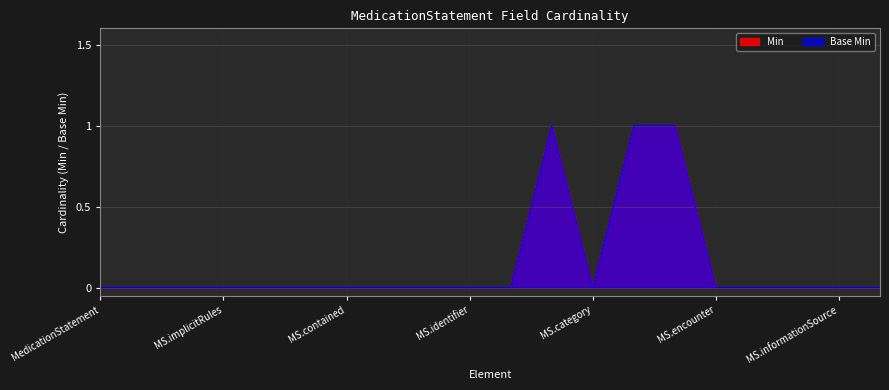

How many Min values are between 0 and 1?

20